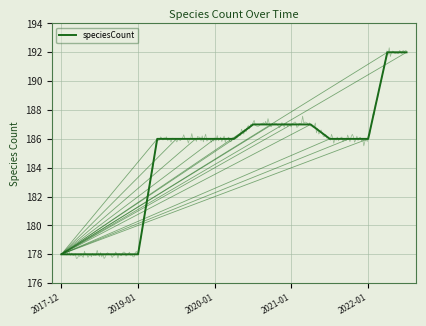

How many data points does each series have?

19